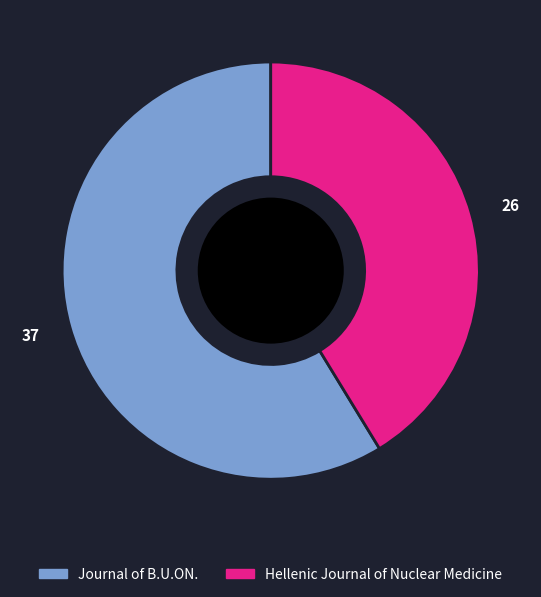

Which category has the smallest portion of the pie?

26